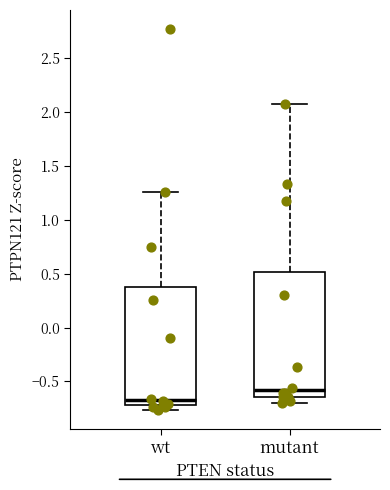

Reading left to right, read every box against the y-axis: the position of its median line, the range the box covers, and the ends of its whiskers. The values are not printed on the chart, so give them approximately, as read against the axis.

wt: median -0.65, box -0.70 to 0.40, whiskers -0.75 to 1.25
mutant: median -0.60, box -0.65 to 0.50, whiskers -0.70 to 2.10